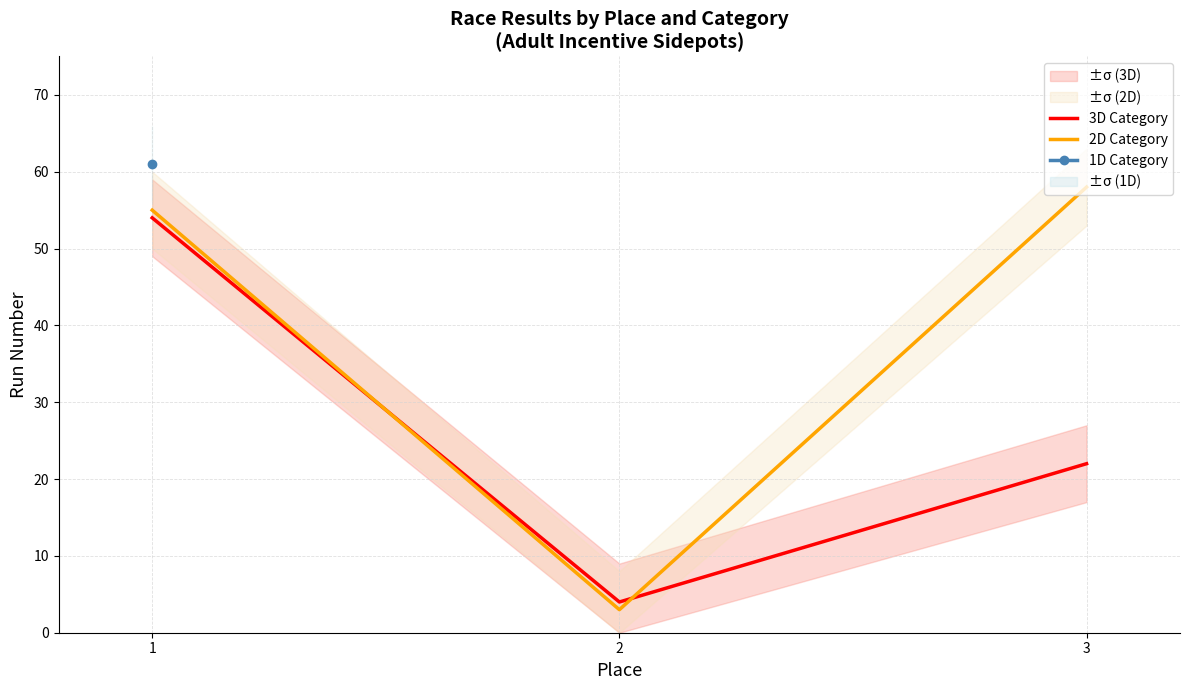

What is the difference between the 3D Category values at 1 and 2?

50